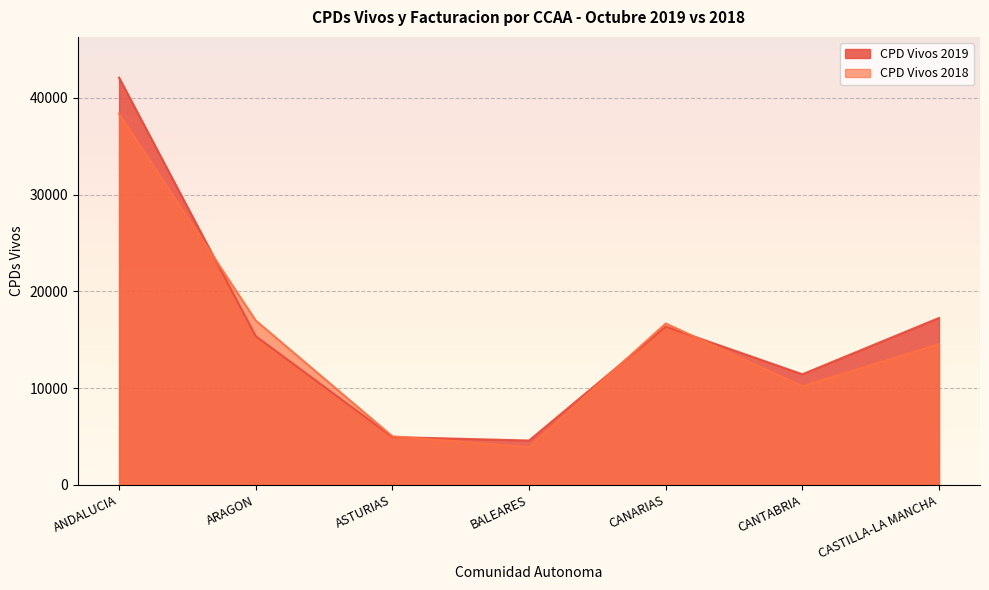

What is the sum of the CPD Vivos 2018 values at CANARIAS and CANTABRIA?

26863